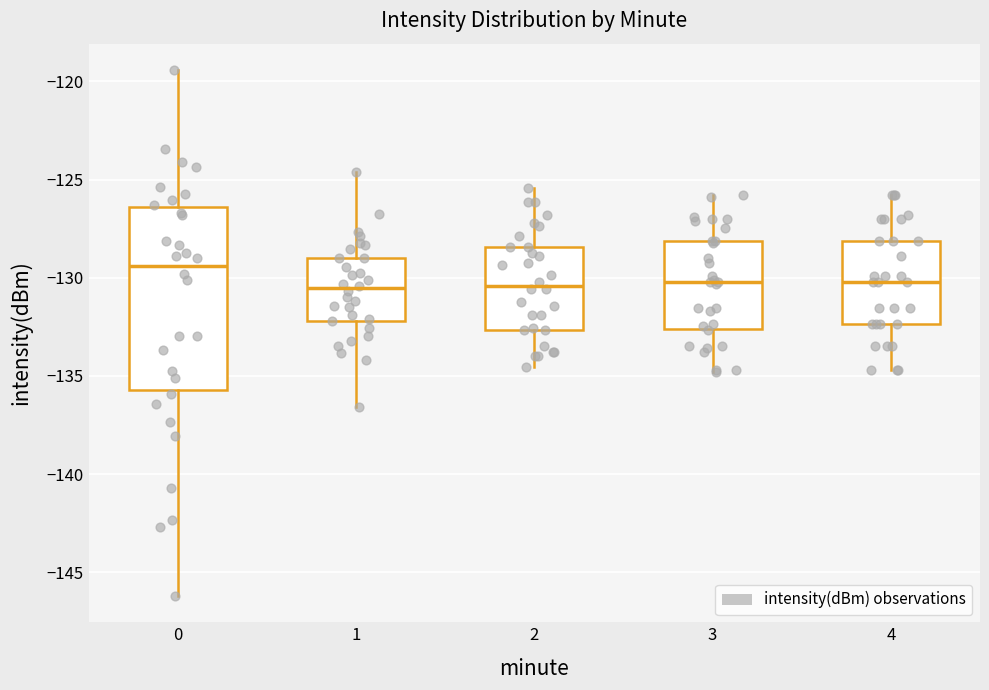

Where is the lower edge of the box at x = 3 on the y-axis? The values are not printed on the chart, so give them approximately, as read against the axis.

-132.5